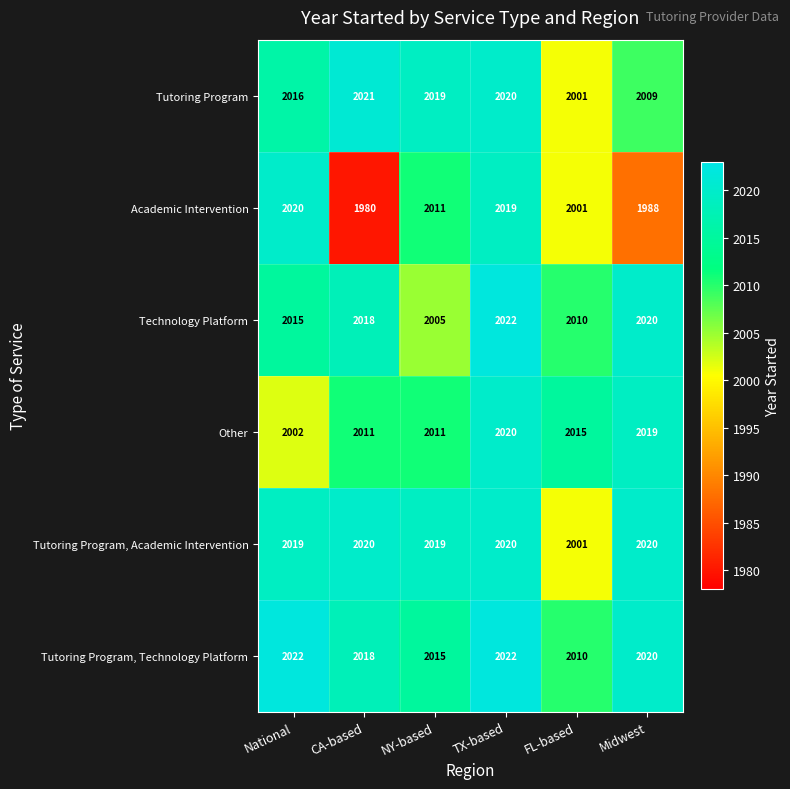

The Tutoring Program, Technology Platform series shows 2022 at National. True or false?

True